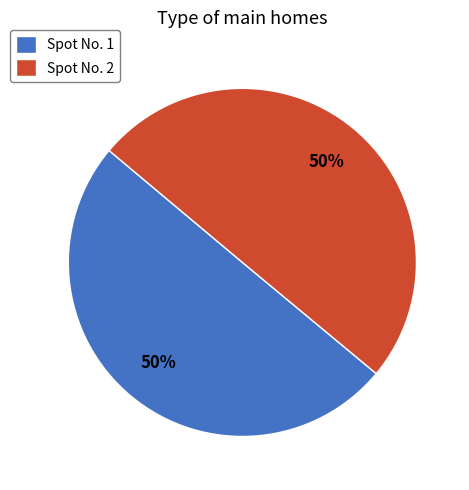

Approximately how many times larger is the value at Spot No. 2 compared to Spot No. 1?

1.0